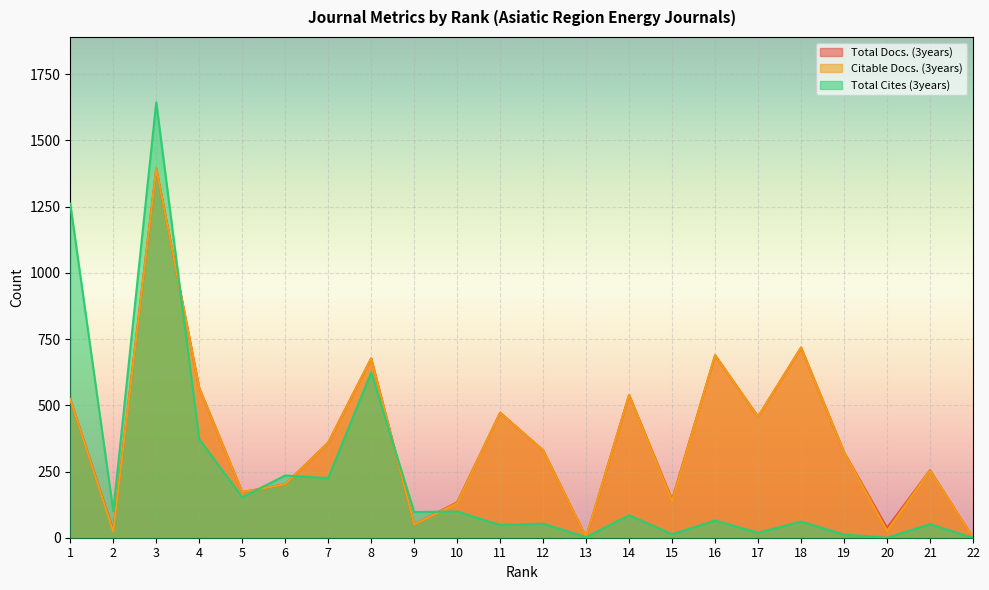

At which category does Citable Docs. (3years) reach its first local peak?

3